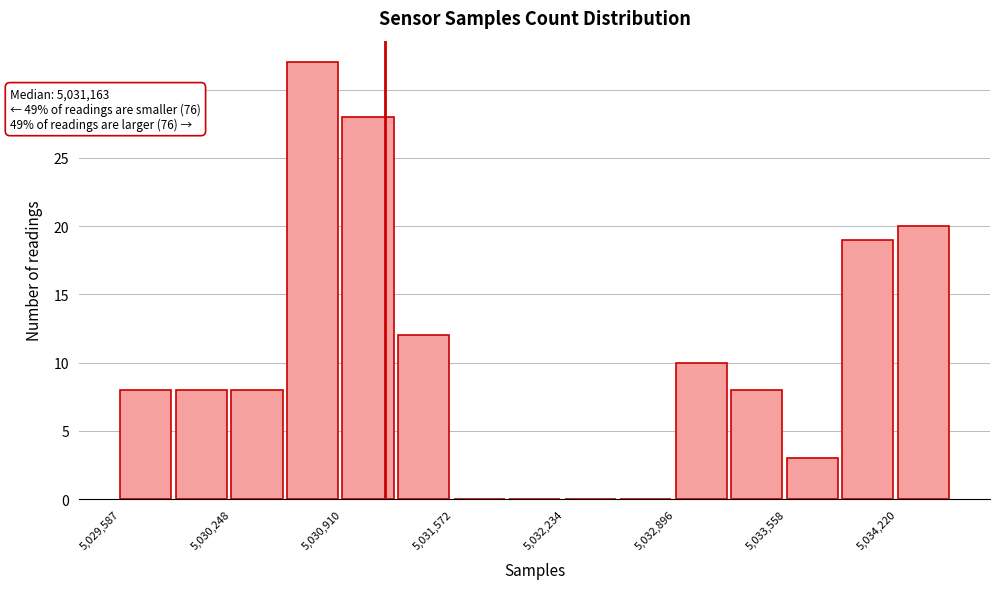

Around what value on the x-axis is the tallest bar? Give the approximate position of its centre, as read against the axis.

5030700